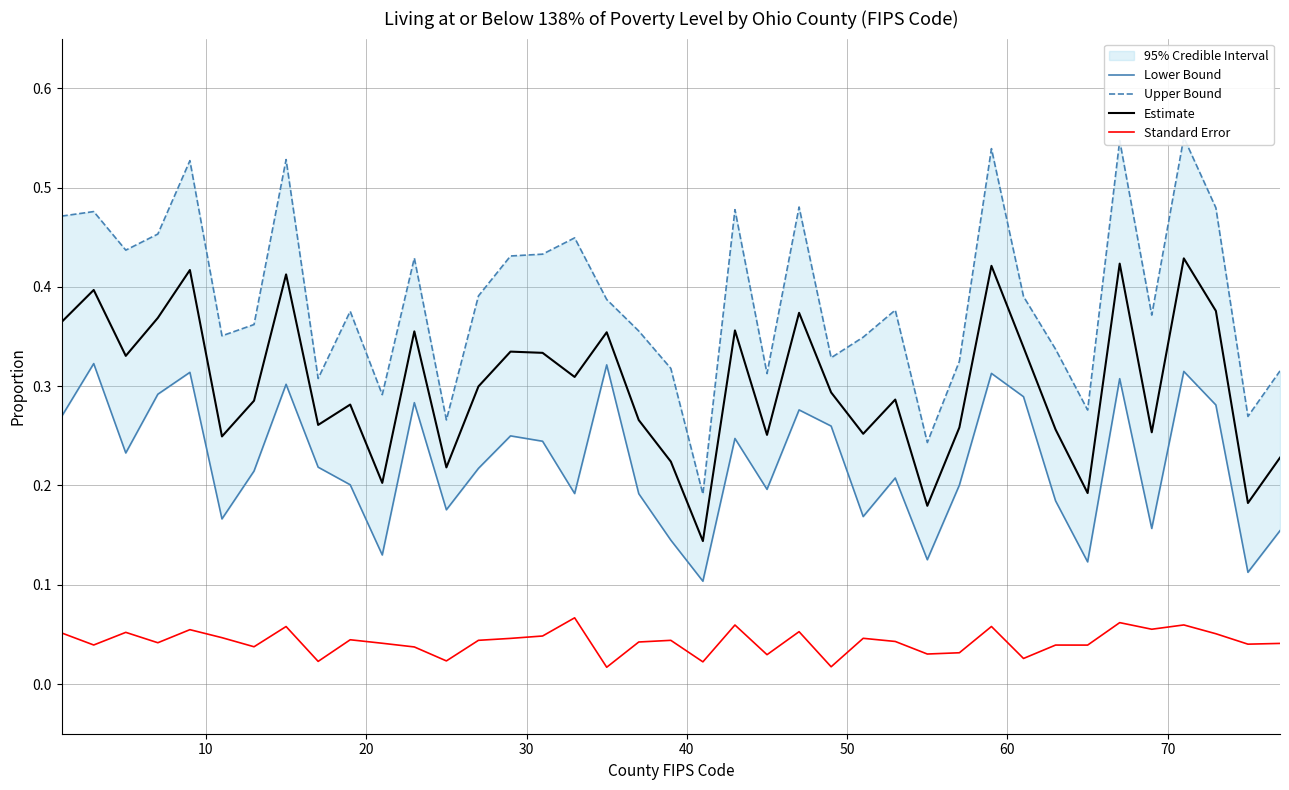

Count the number of categories in the chart.

39